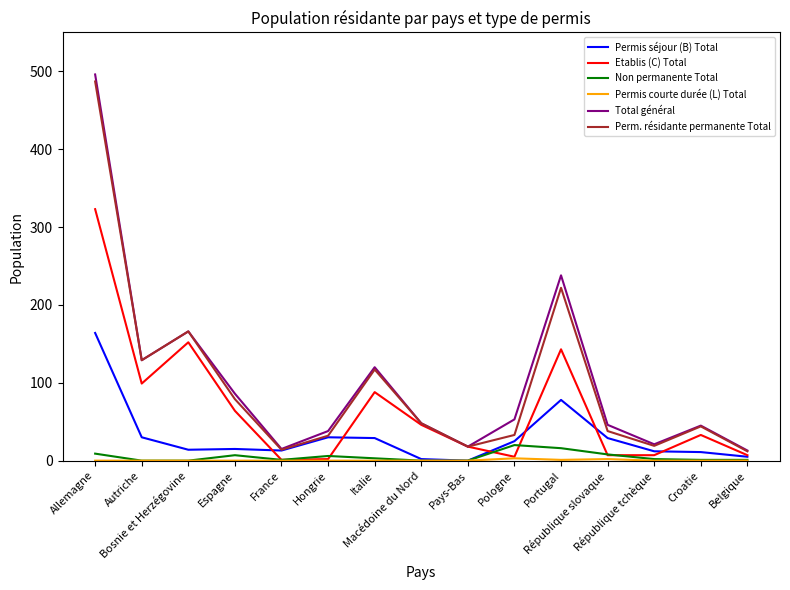

Which series has the largest total across all categories?

Total général